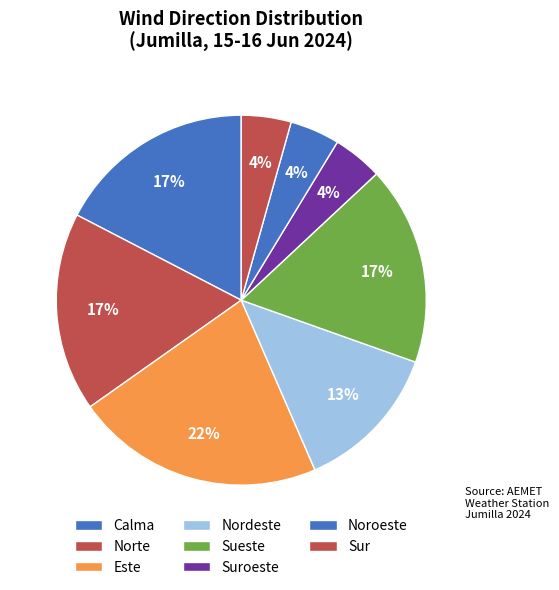

Does any single category account for the majority?

No